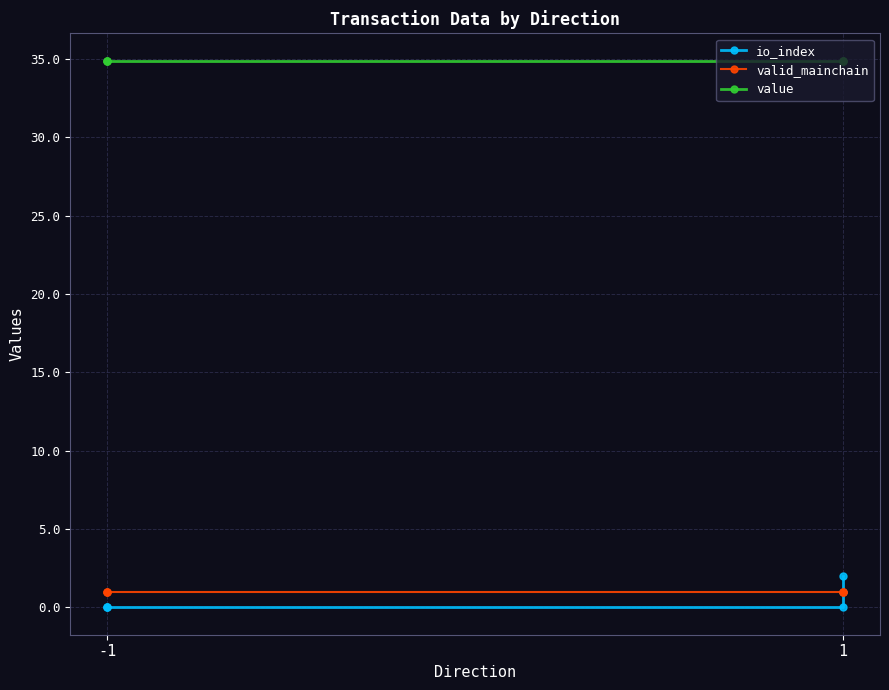

True or false: io_index and valid_mainchain cross at least once.

False